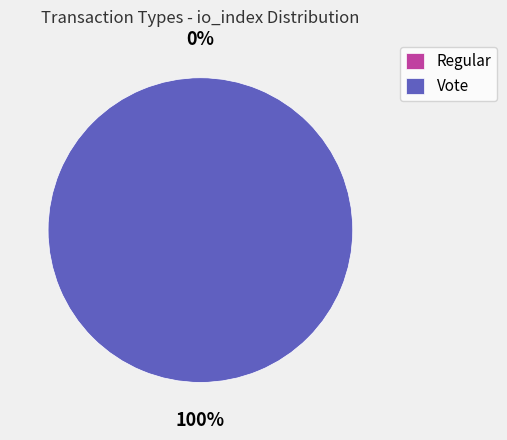

Which category accounts for the majority?

Vote